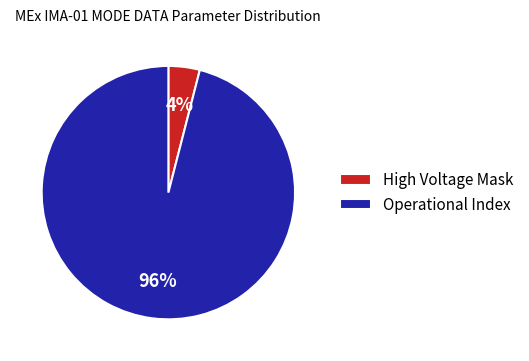

Which slice represents more than half of the pie?

Operational Index